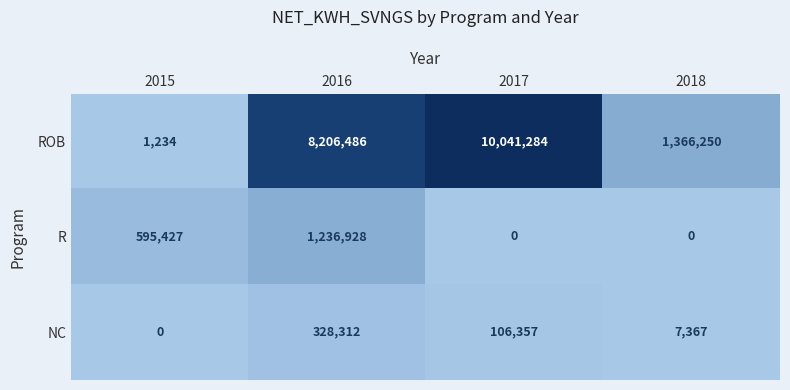

At which category does the chart reach its peak across all series?

2017